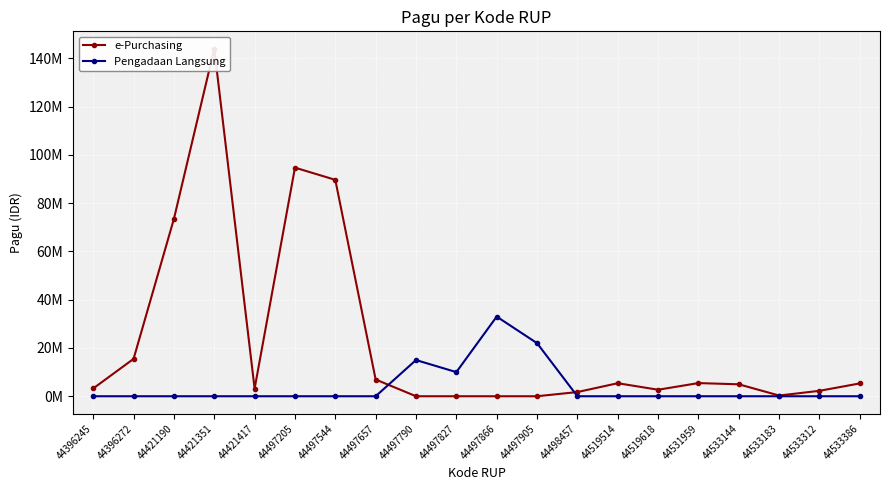

The Pengadaan Langsung series shows 6179537 at 44497827. True or false?

False